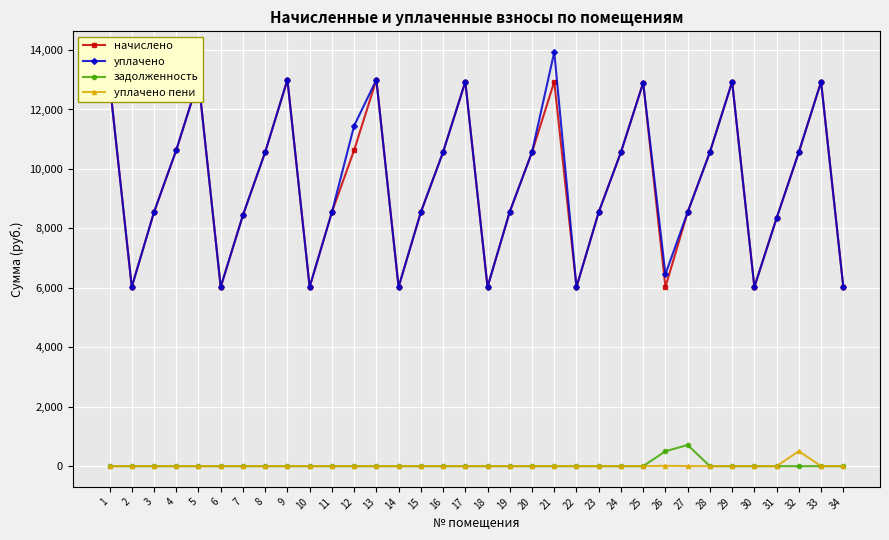

True or false: задолженность and начислено intersect in this chart.

False